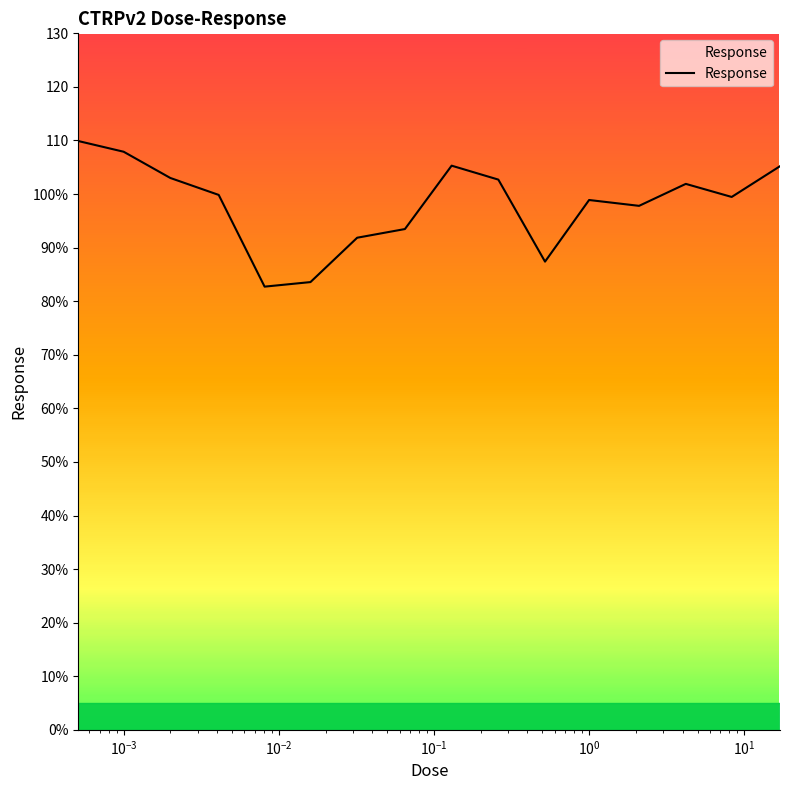

Is this an area chart (filled region under the line)?

Yes